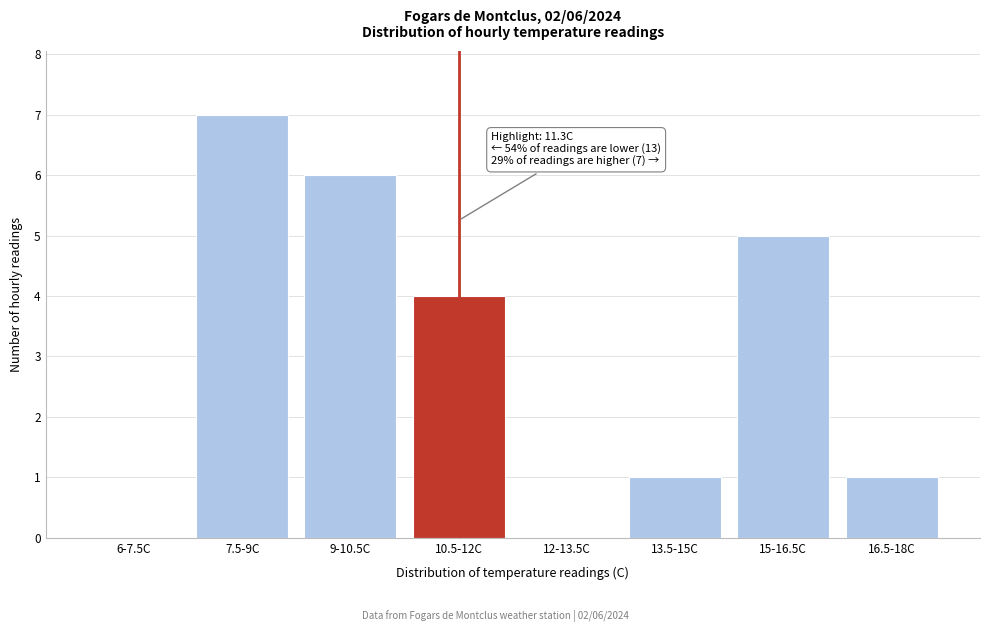

Reading left to right, transcribe all the data shown in this chart.

6-7.5C=0	7.5-9C=7	9-10.5C=6	10.5-12C=4	12-13.5C=0	13.5-15C=1	15-16.5C=5	16.5-18C=1